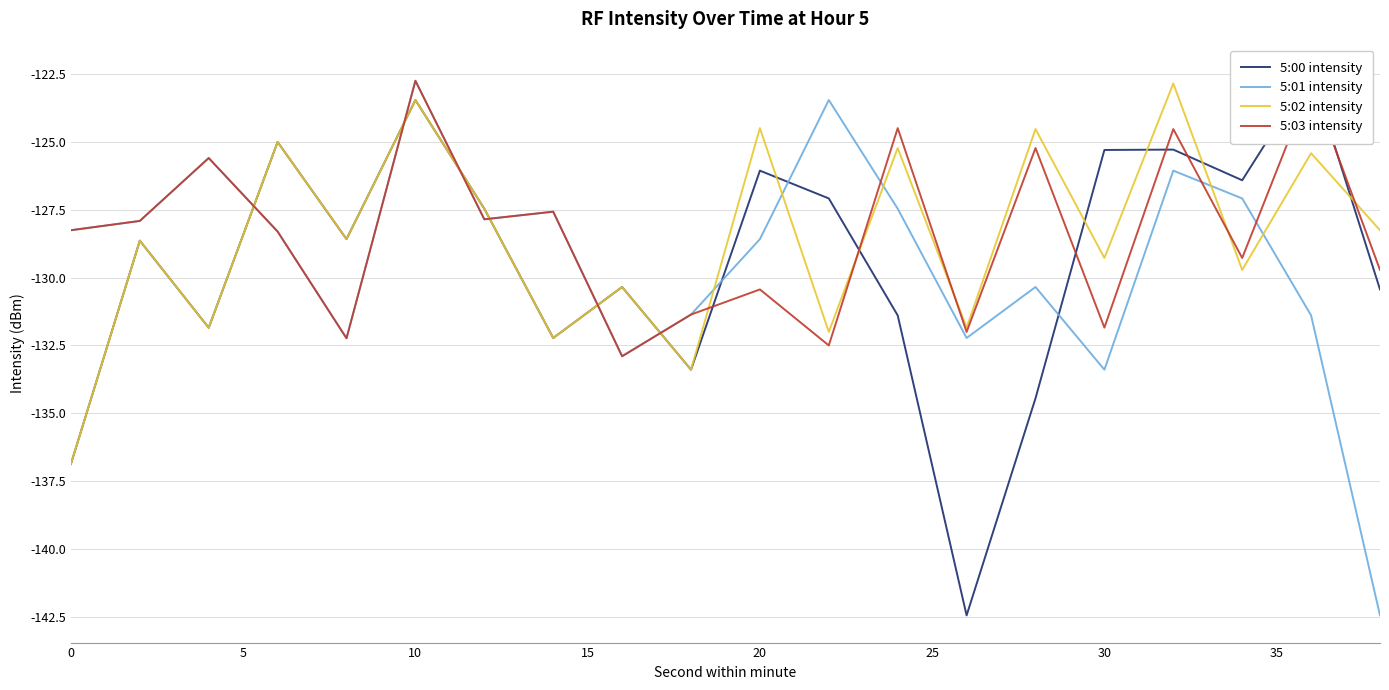

What is the minimum value for 5:02 intensity?

-136.9